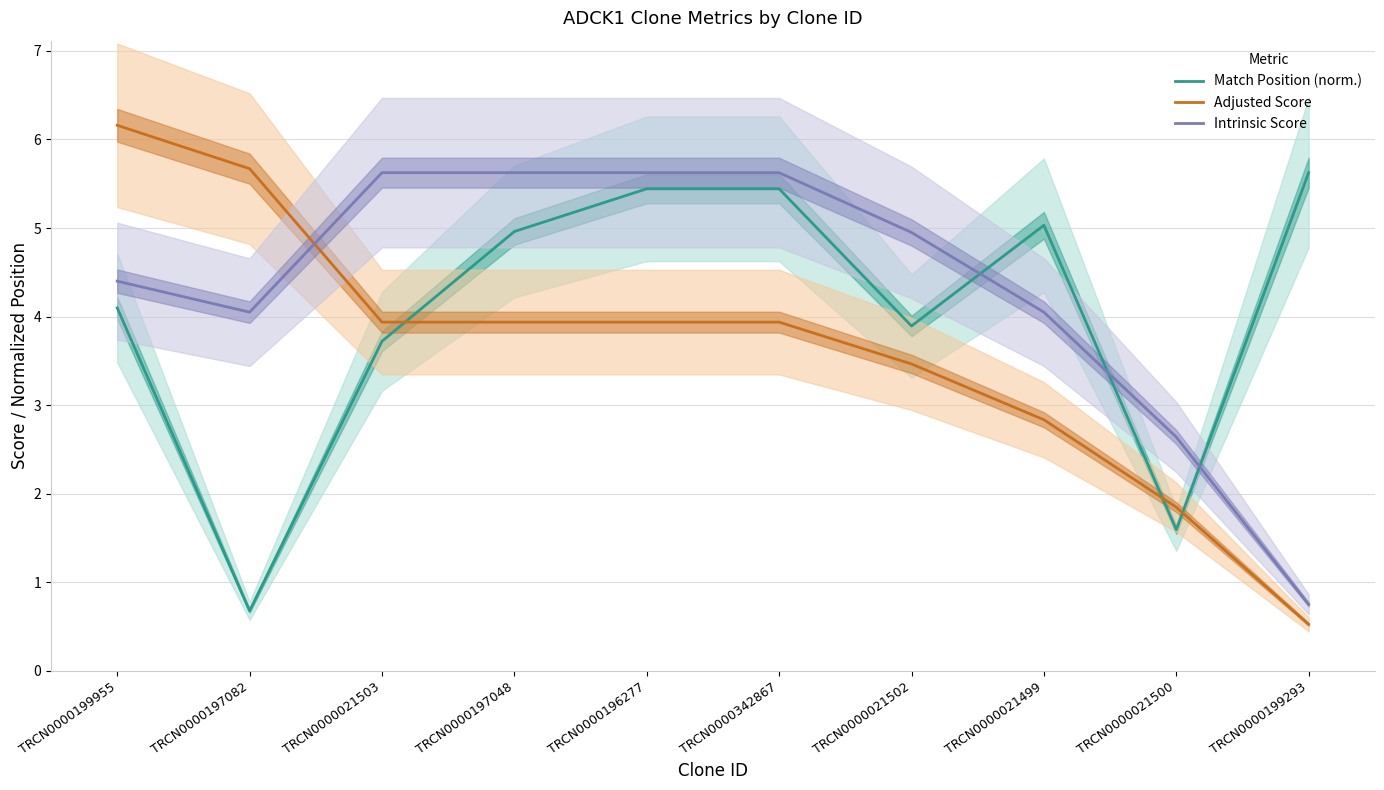

What is the spread (max minus min) of values at TRCN0000021500?

1.0